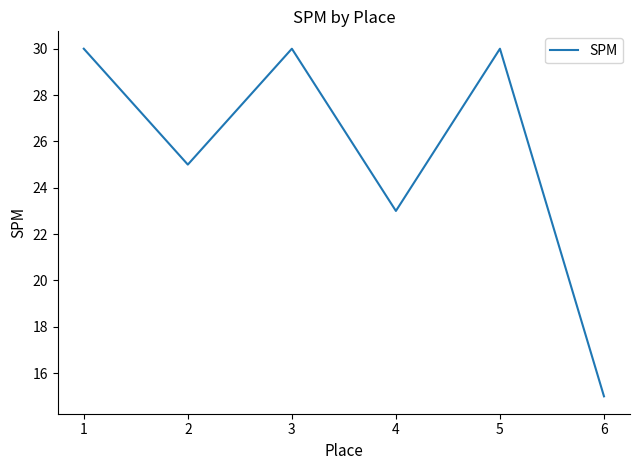

Reading left to right, transcribe all the data shown in this chart.

1=30	2=25	3=30	4=23	5=30	6=15